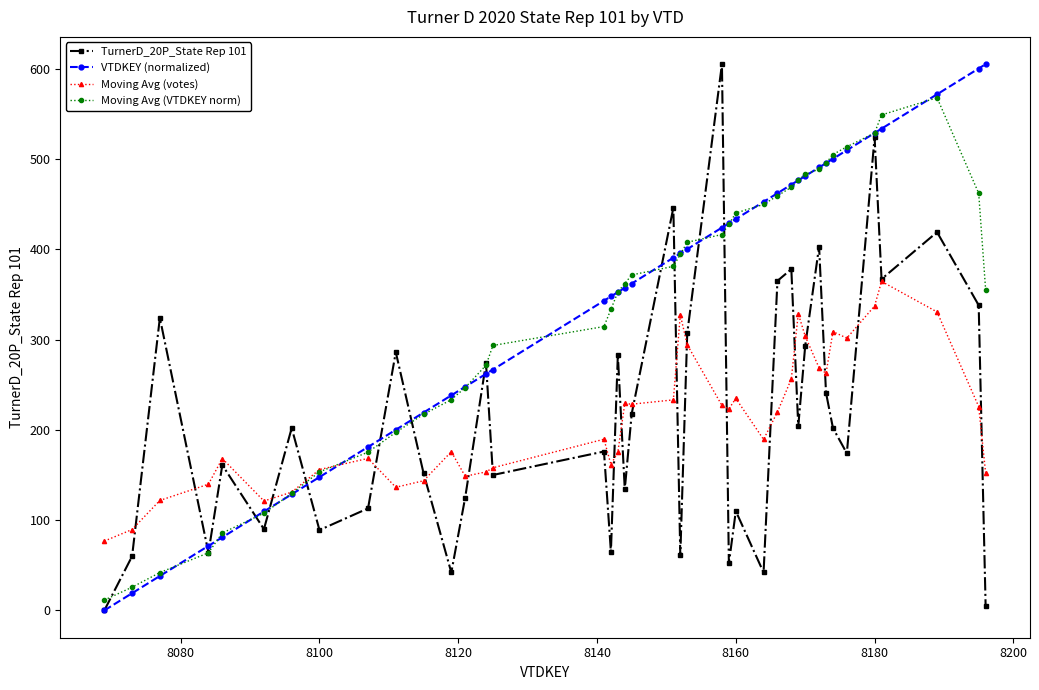

What is the value of the VTDKEY (normalized) point at the 10th from the left?

200.1